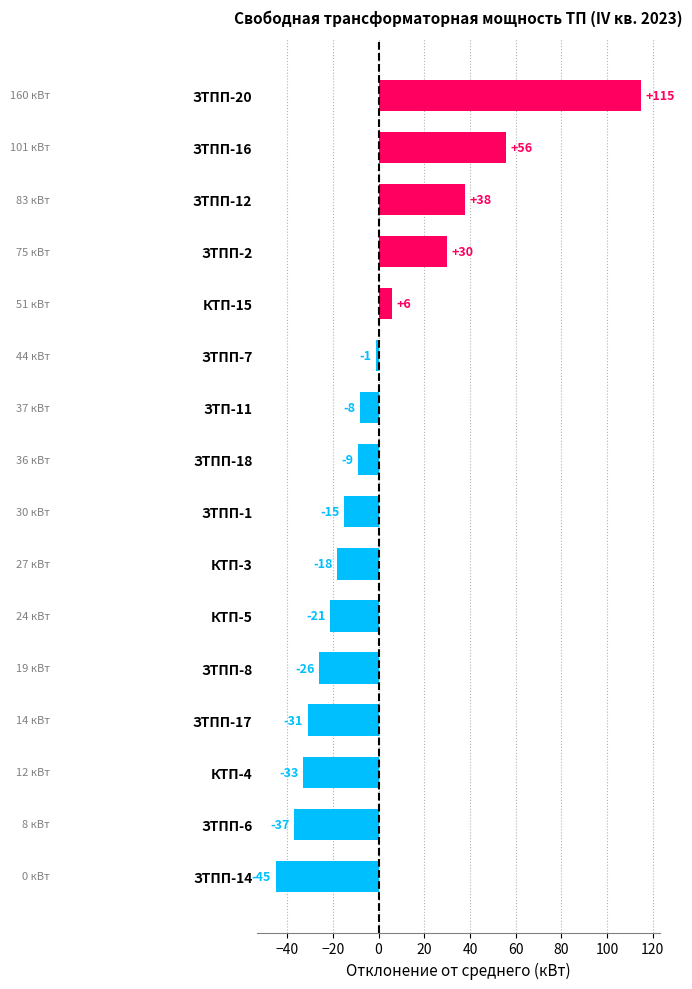

The chart shows a value of -25.1 at ЗТПП-6. True or false?

False